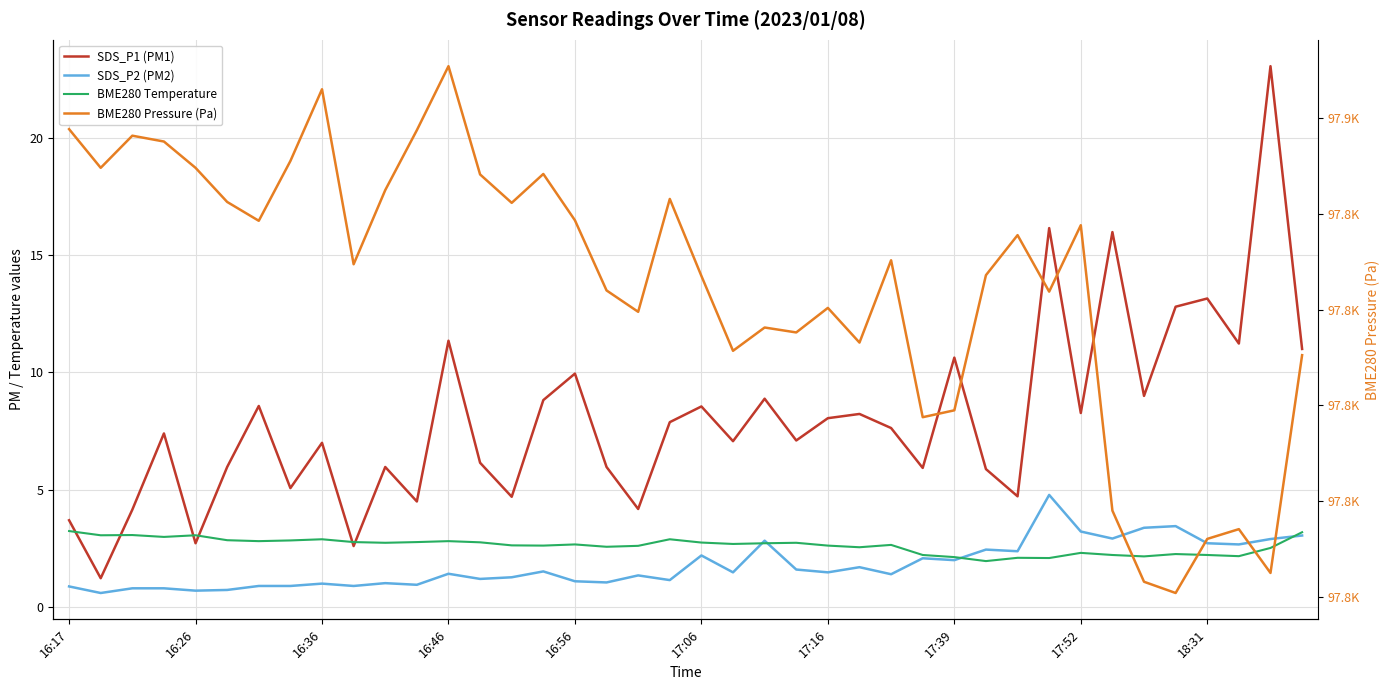

Is this an area chart (filled region under the line)?

No